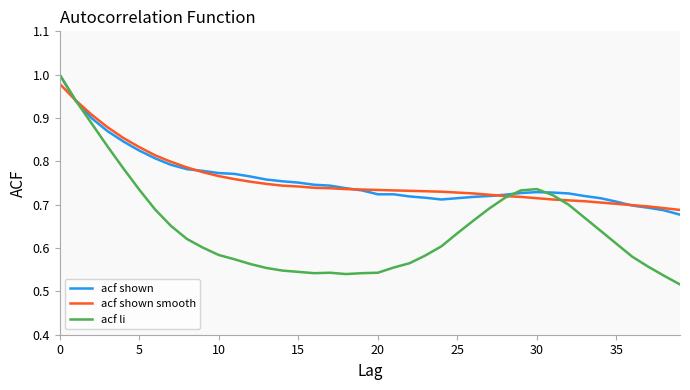

Which series has the largest range (max minus min)?

acf li